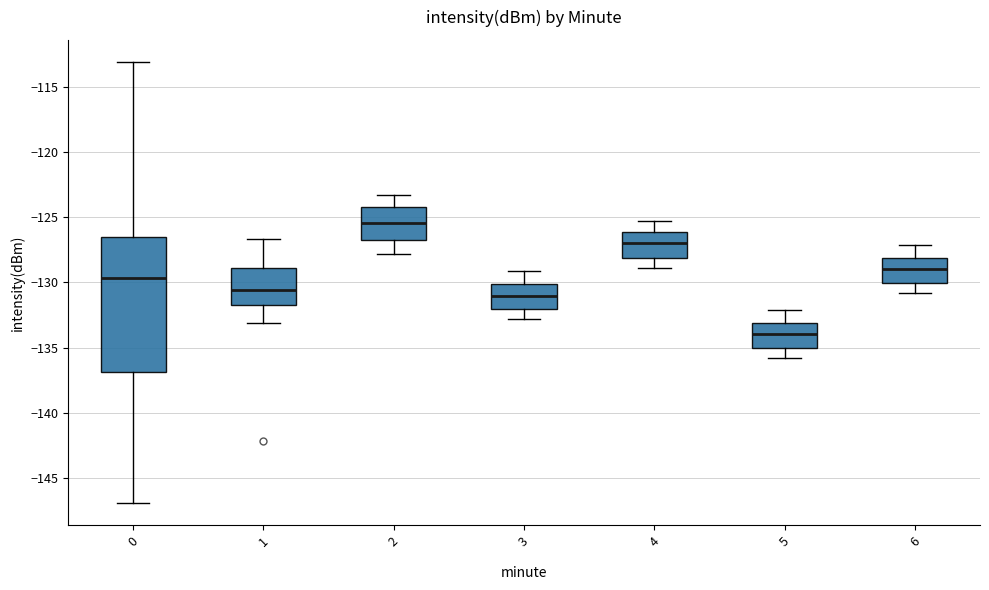

Comparing the boxes themselves (not the whiskers), which one is the tallest?

0